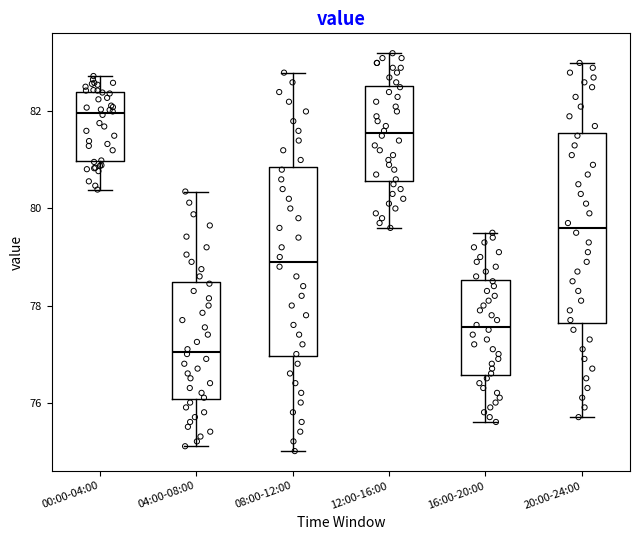

Where does the upper whisker of the box for 04:00-08:00 end on the y-axis? The values are not printed on the chart, so give them approximately, as read against the axis.

80.4